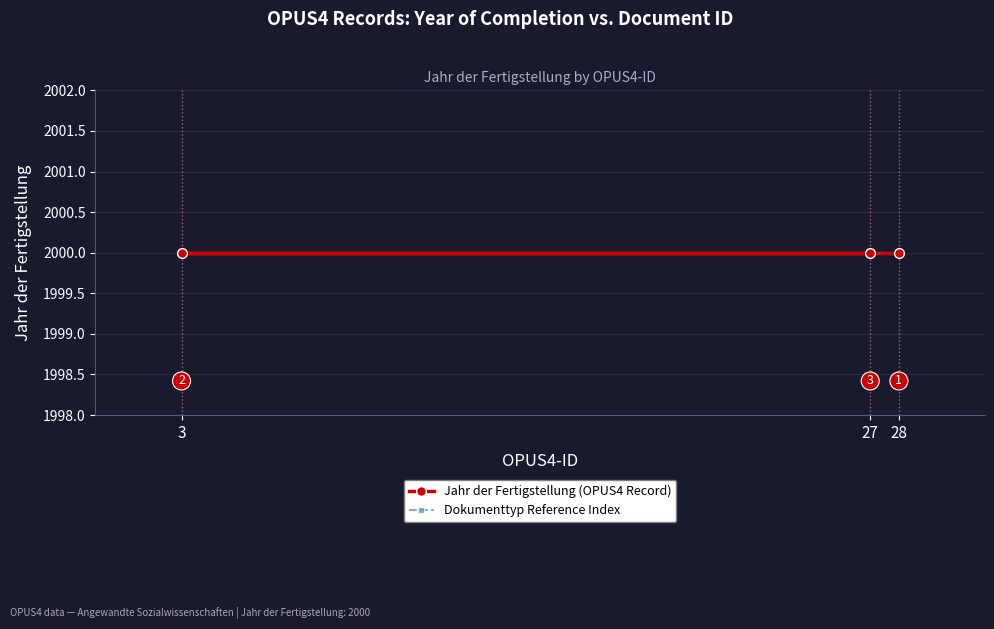

Count the number of categories in the chart.

3